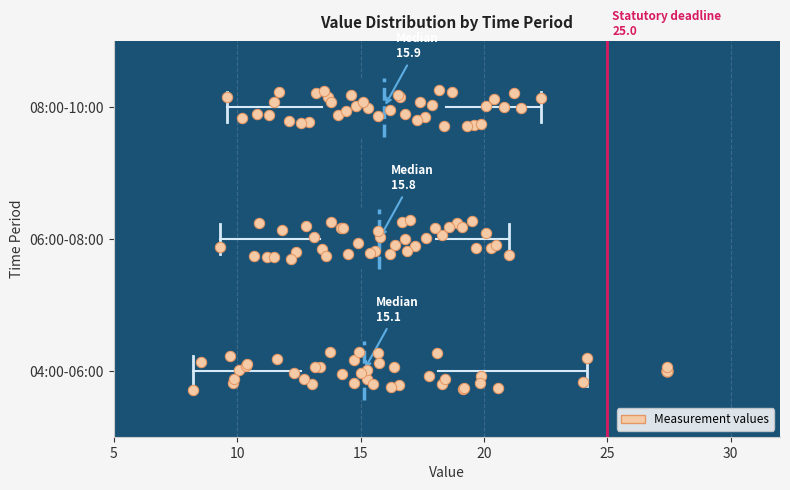

Comparing the boxes themselves (not the whiskers), which one is the widest?

04:00-06:00